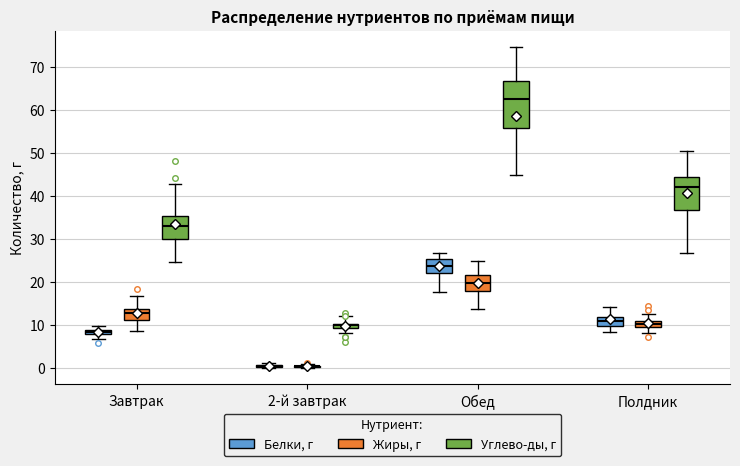

Comparing the boxes themselves (not the whiskers), which one is the tallest?

Обед (Углево-ды, г)